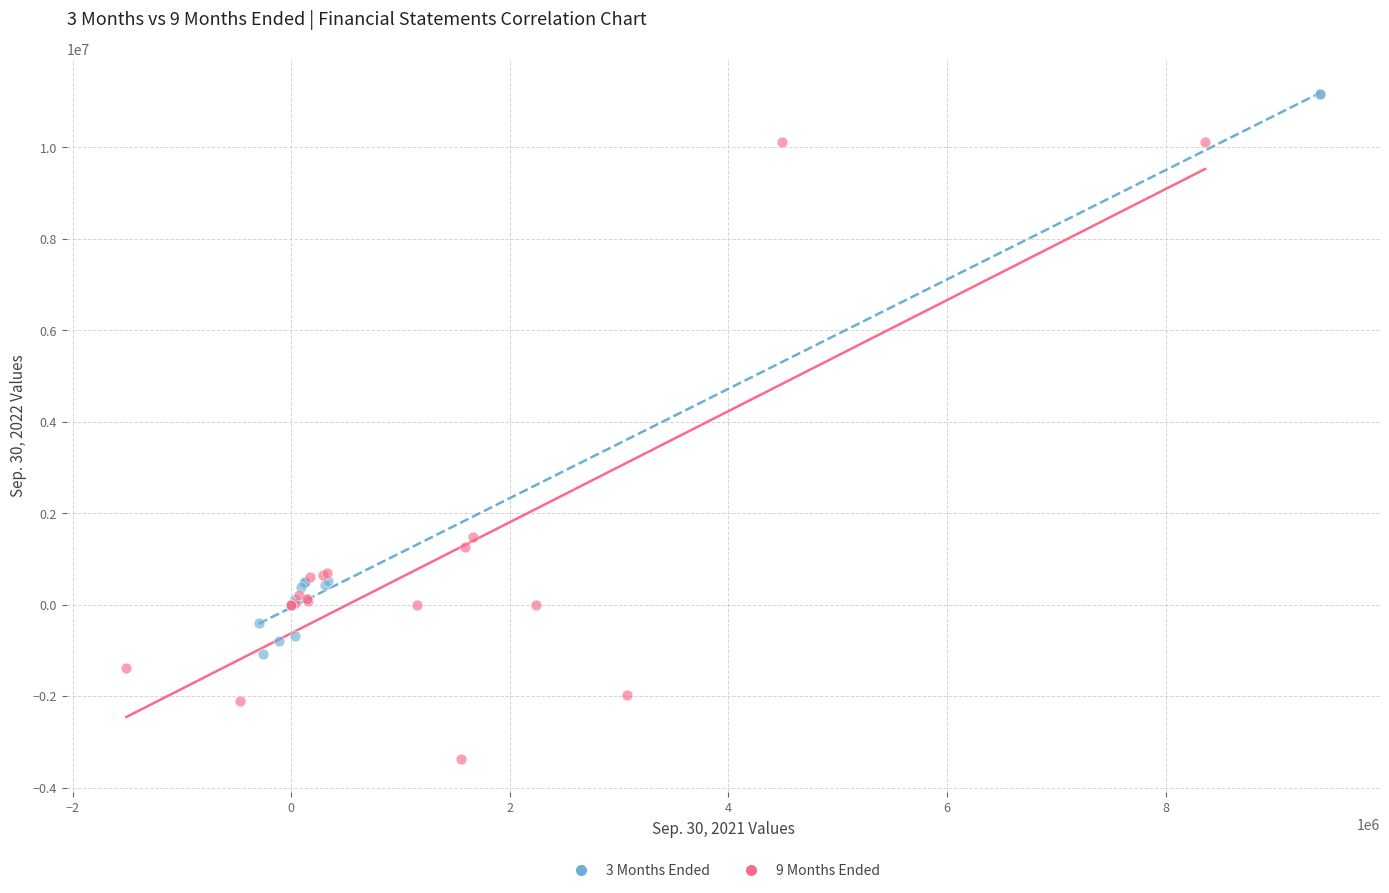

Which series contains the lowest Y value?

9 Months Ended